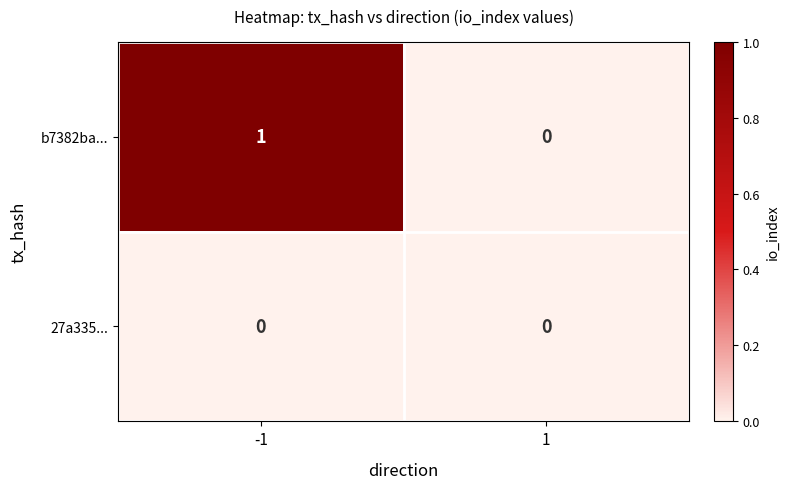

Reading right to left, what are all the values shown in this chart?

b7382ba...: 0	1
27a335...: 0	0